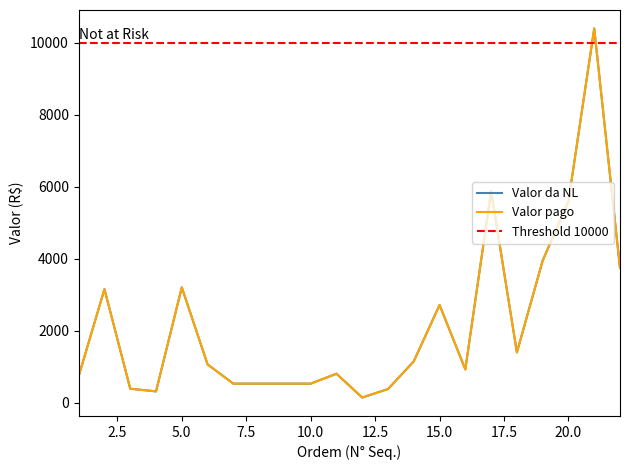

What is the minimum value for Valor pago?

150.0